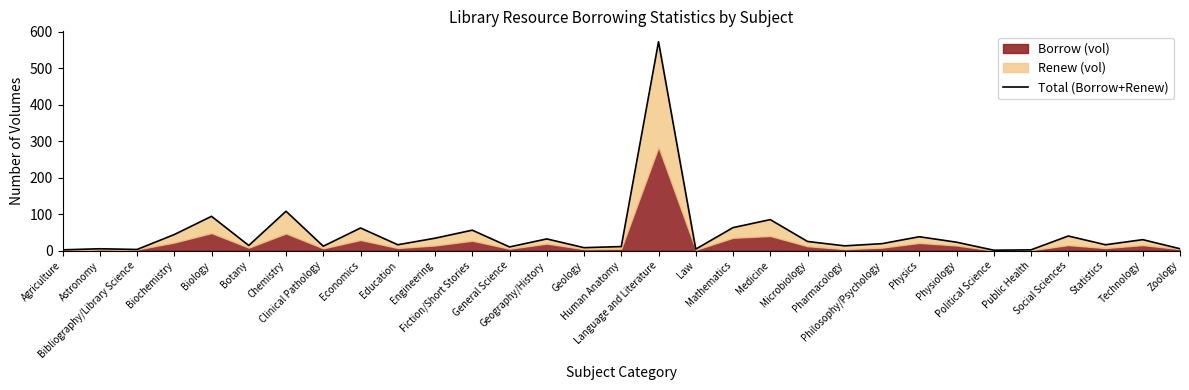

How many interior local peaks (higher than both neighbors) does the data have?

11